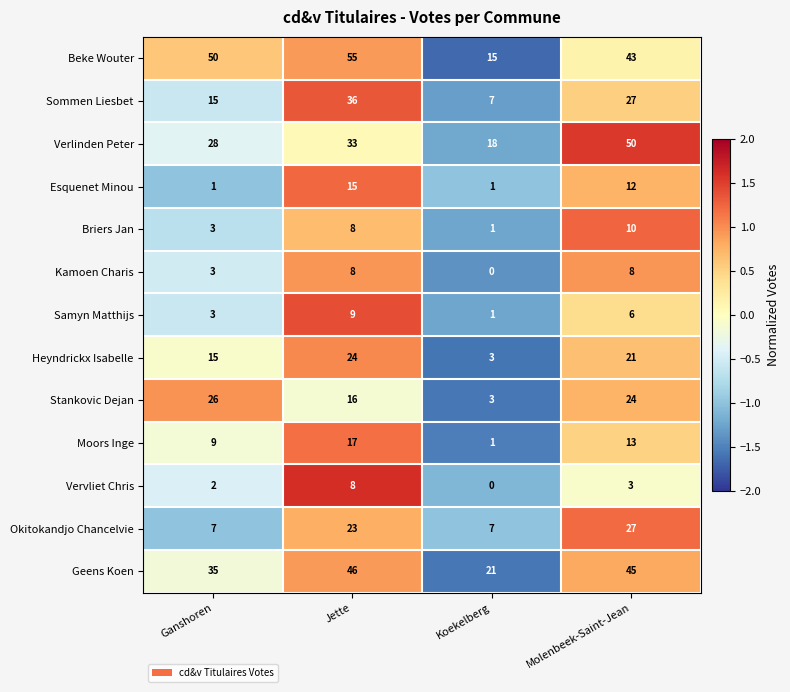

What is the sum of the Esquenet Minou values at Molenbeek-Saint-Jean and Koekelberg?

13